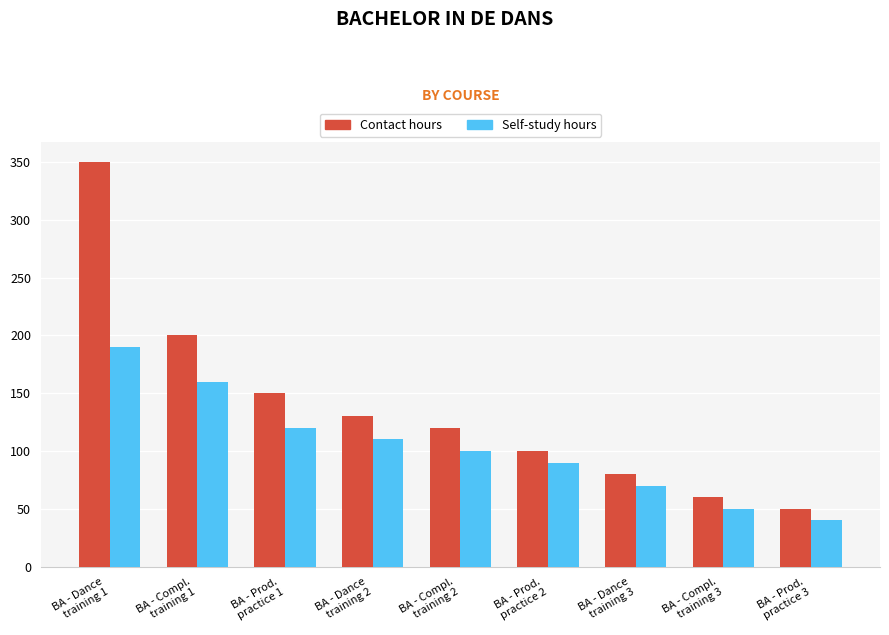

What is the maximum value for Contact hours?

350